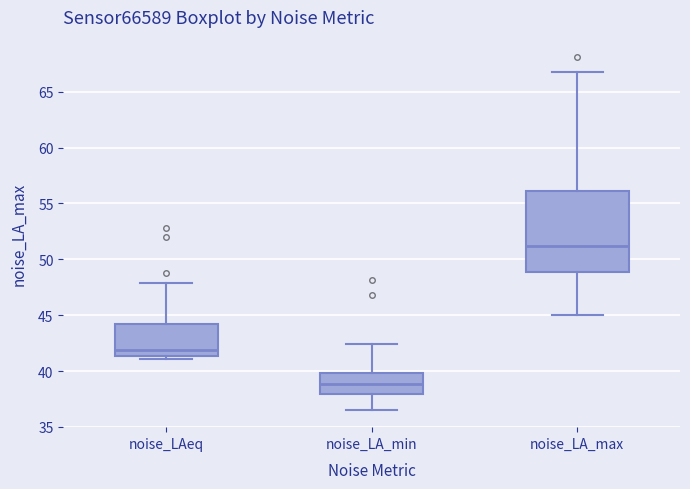

Which box is the tallest, from its lower edge to its upper edge?

noise_LA_max